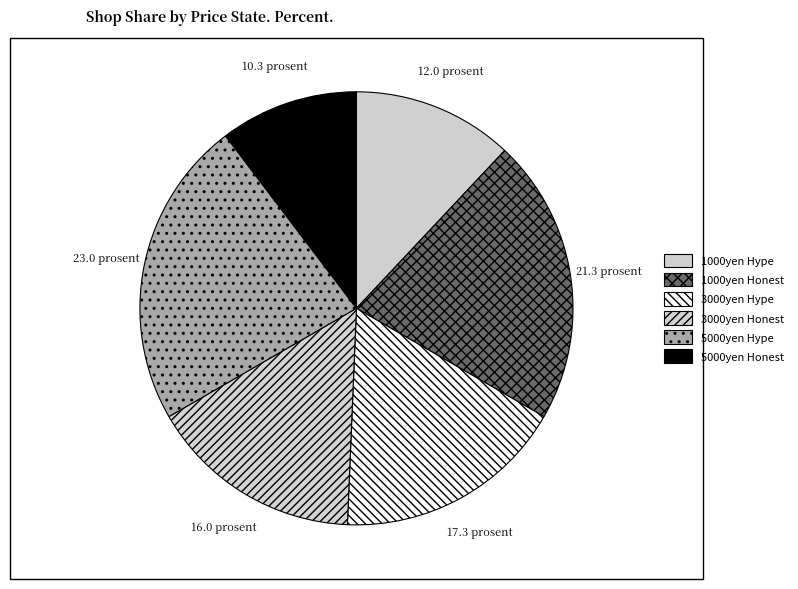

Which slice is the smallest?

5000yen Honest